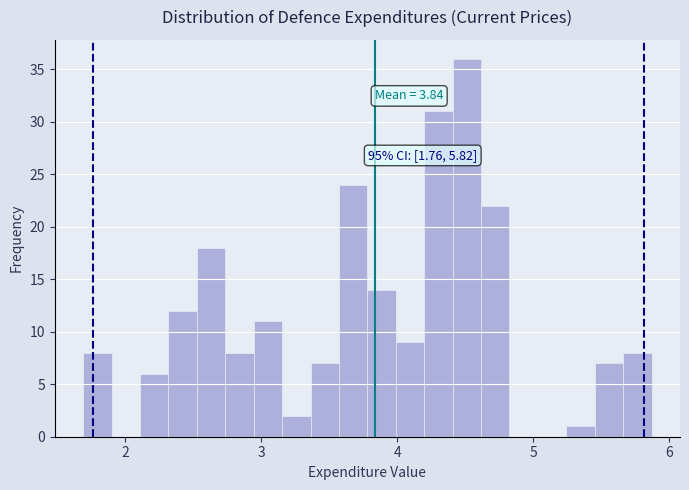

Read against the x-axis, roughly where is the centre of the tallest bar?

4.5